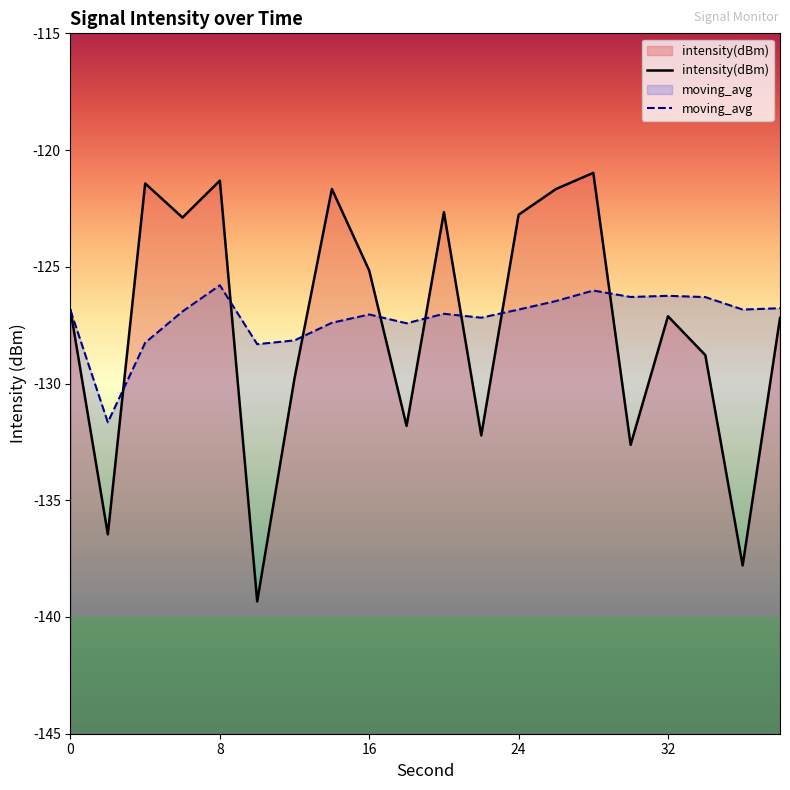

At how many categories does at least one series exceed -126?

9